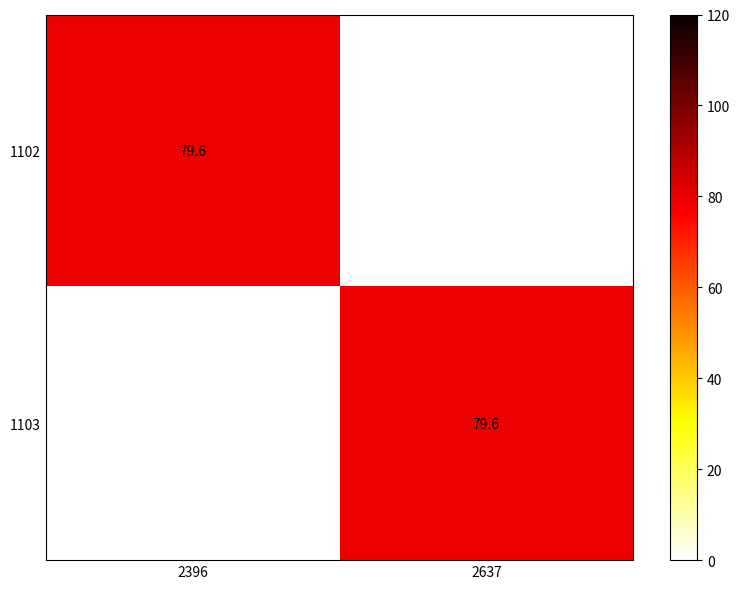

True or false: 1102 has a value of 79.6 at 2396.

True